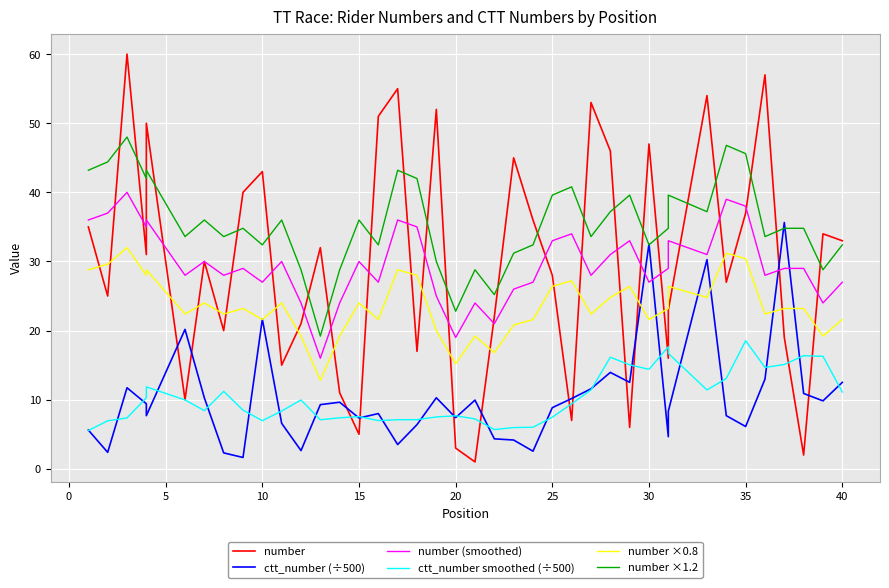

How many categories are shown in the chart?

40